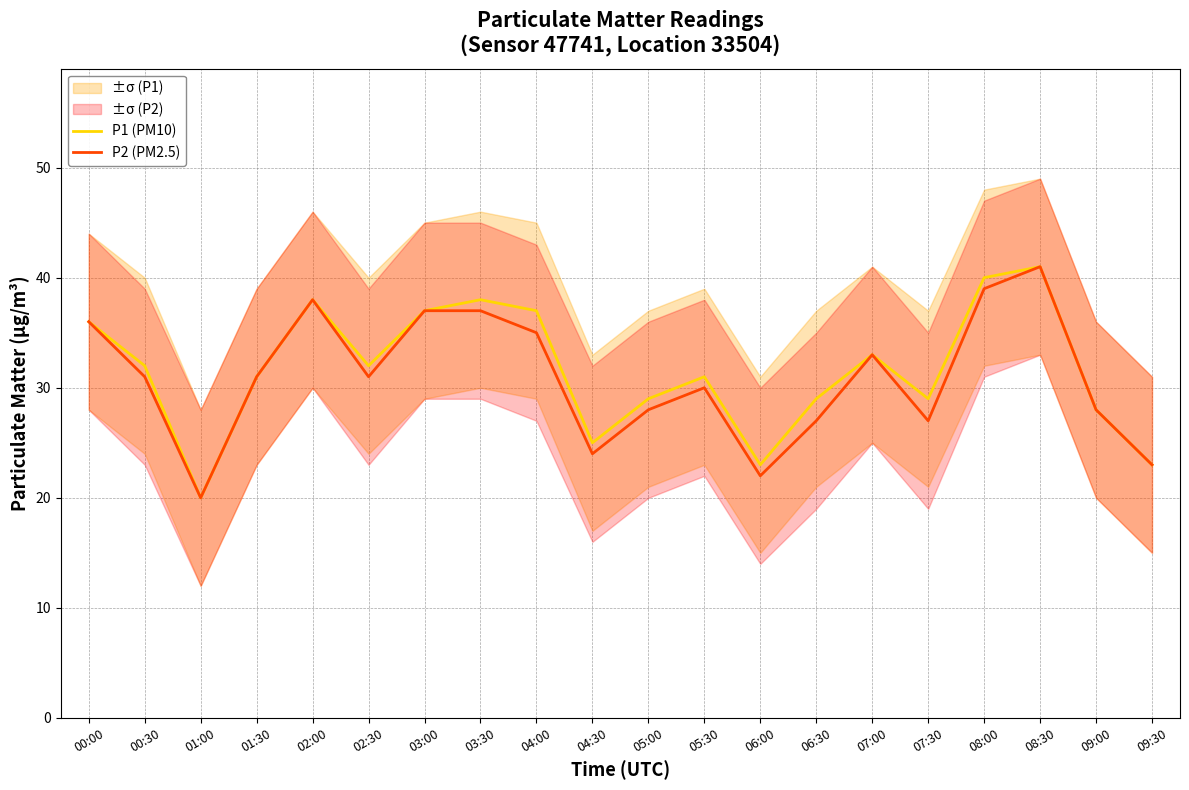

Which category has the lowest value in the P2 (PM2.5) series?

01:00